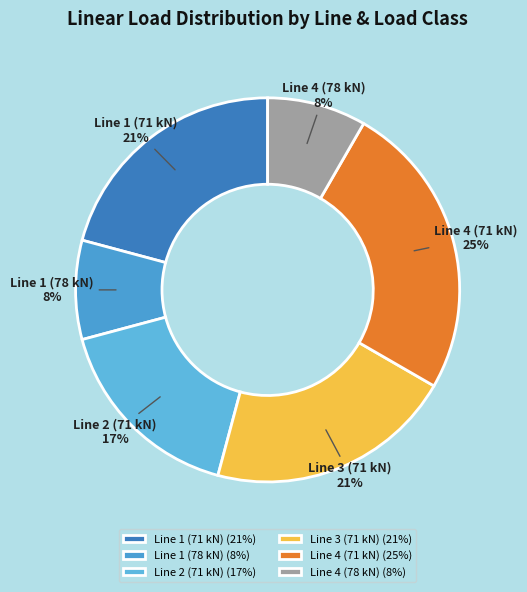

Is there any slice that represents more than half of the pie?

No